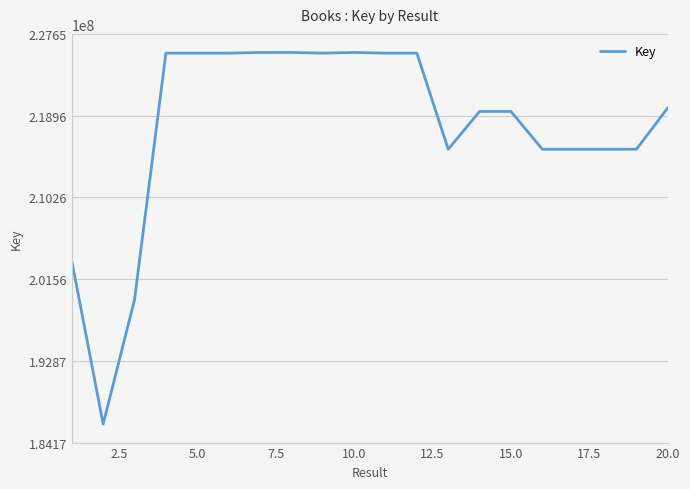

What is the difference between the maximum and minimum values?

39526675